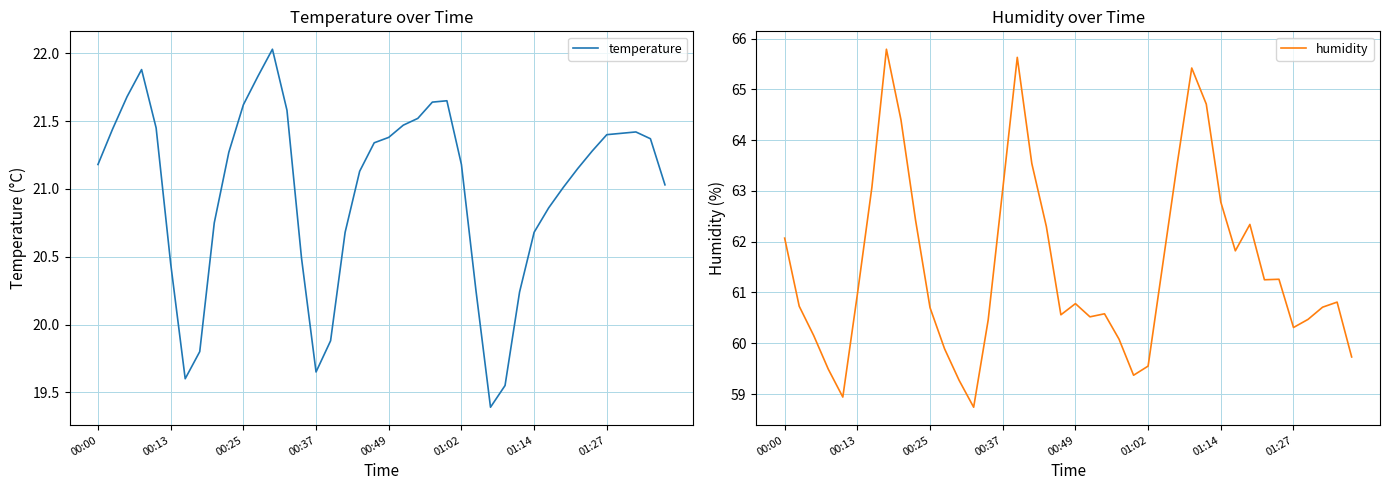

True or false: temperature and humidity cross at least once.

False